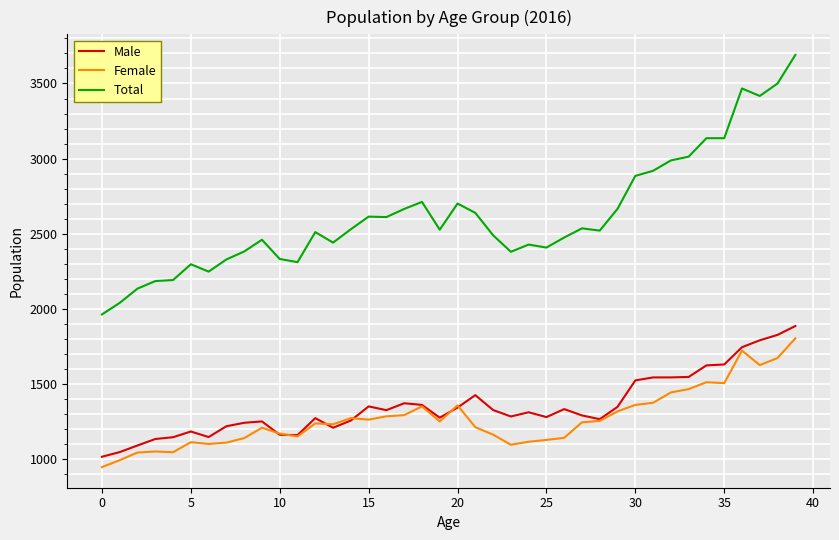

Which series ends up on top after the final intersection of Female and Male?

Male